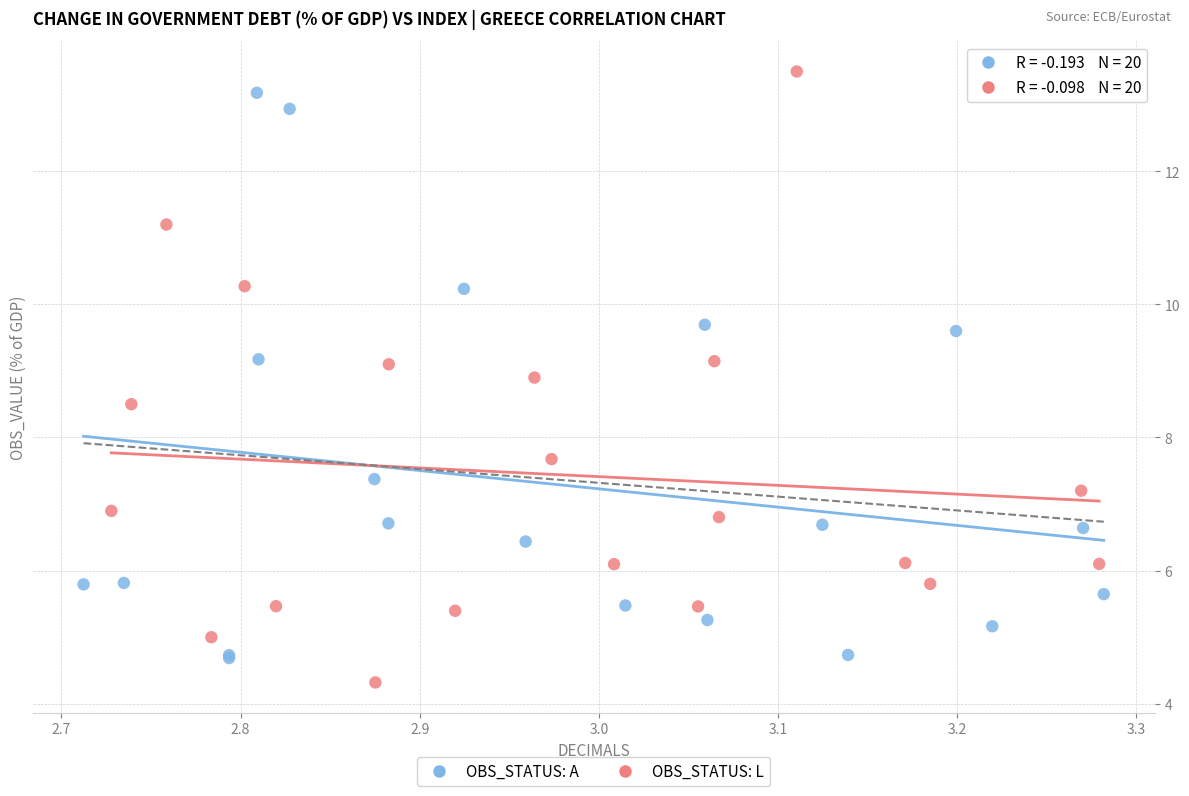

Which series reaches the maximum Y coordinate?

OBS_STATUS: L